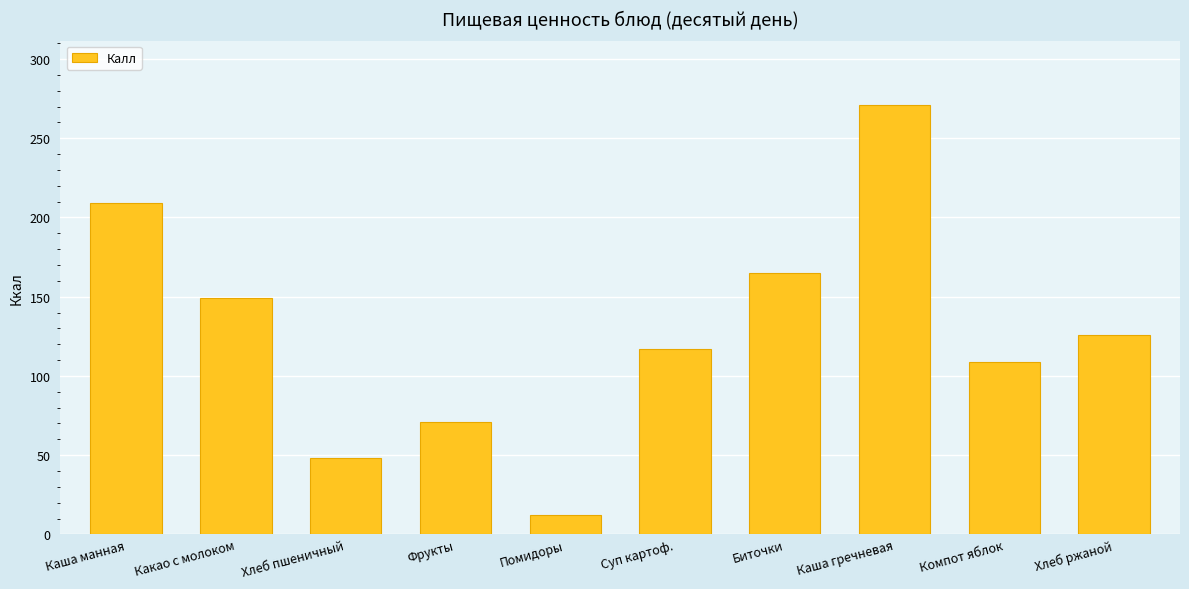

What is the maximum value shown in the chart?

271.0